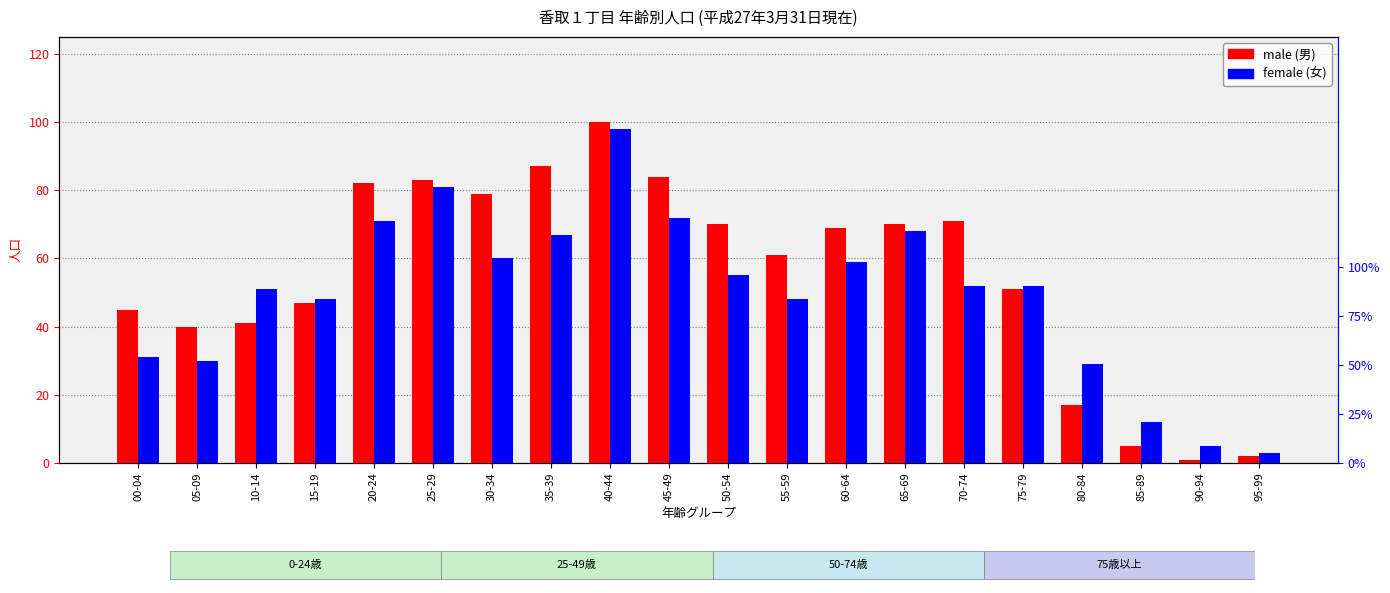

What is the label of the 7th bar from the right?

65-69